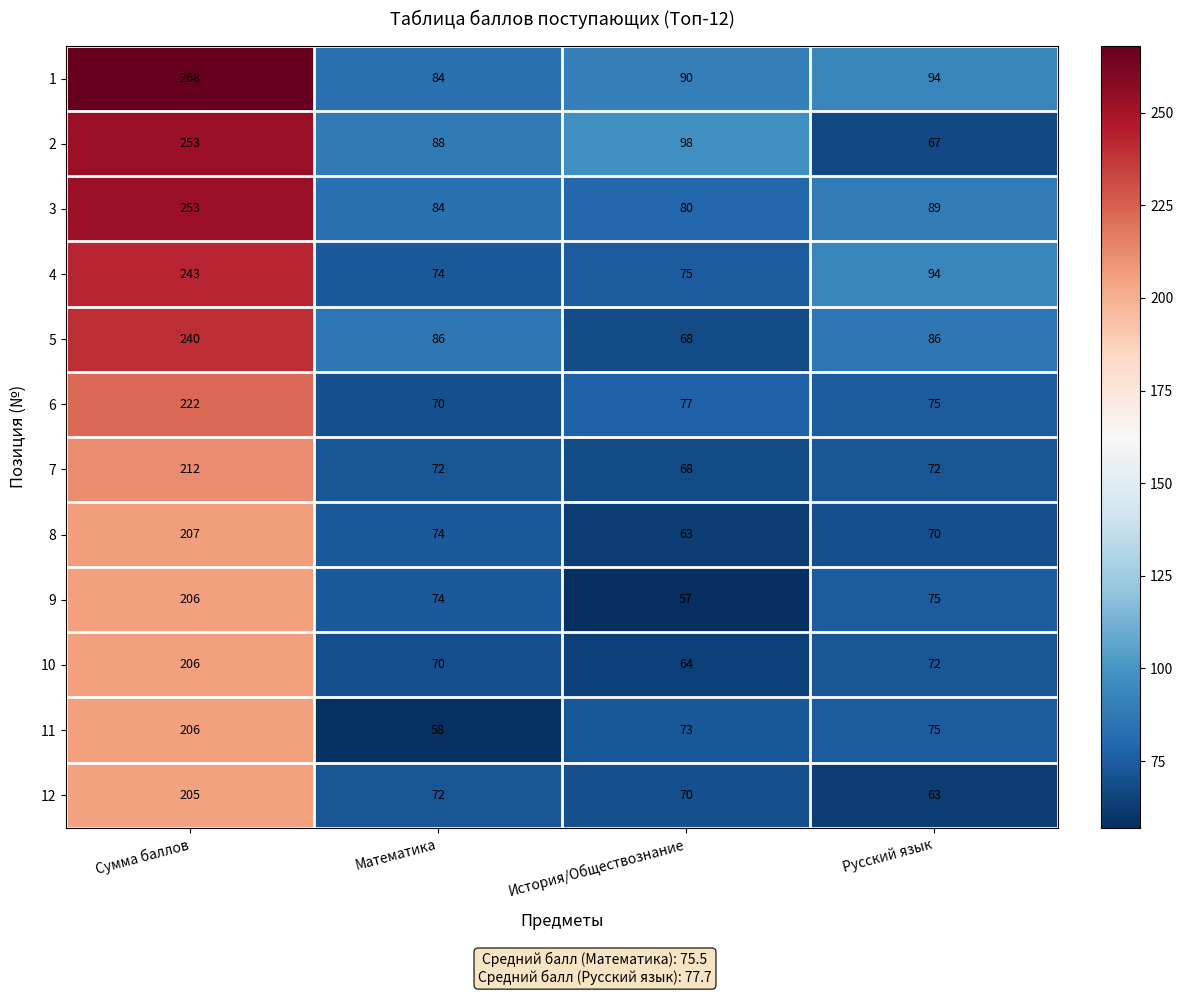

What is the difference between the 3 values at Математика and Сумма баллов?

169